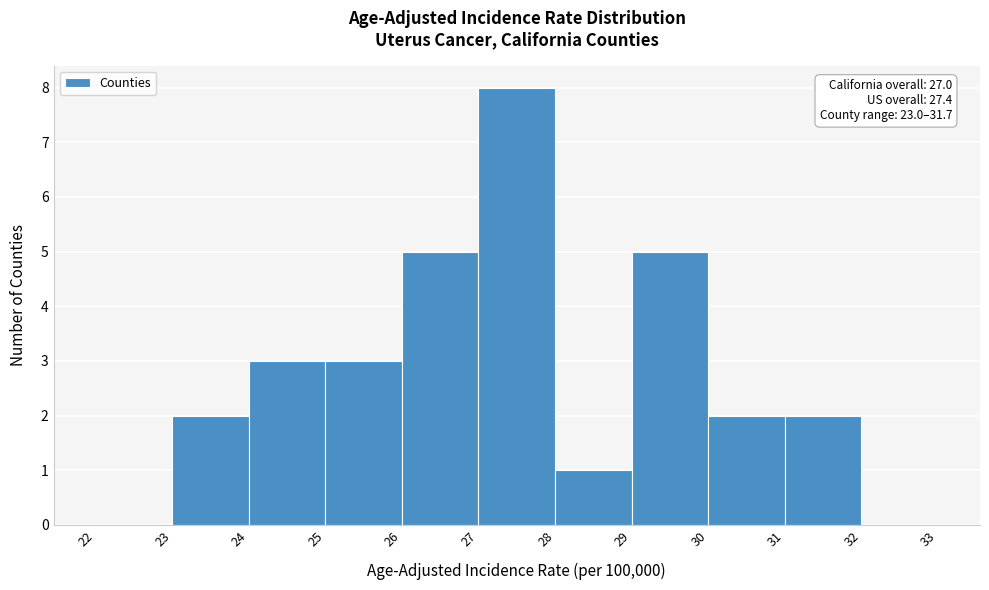

Which range on the x-axis has the tallest bar?

27 to 28